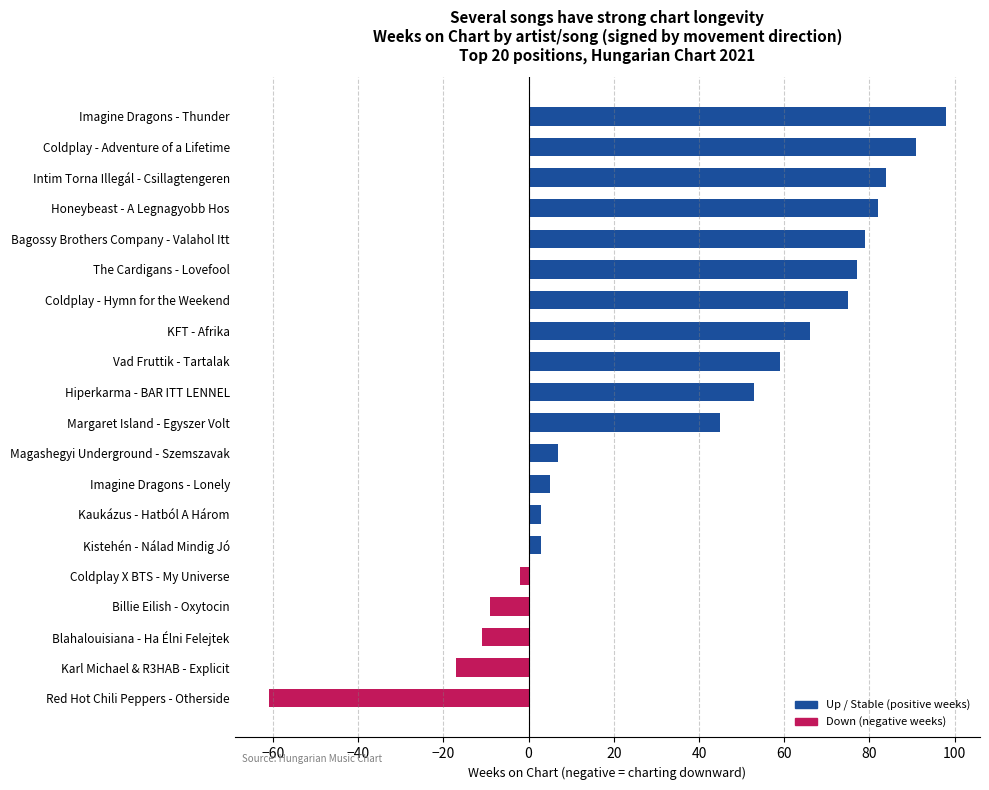

Count the number of categories in the chart.

20